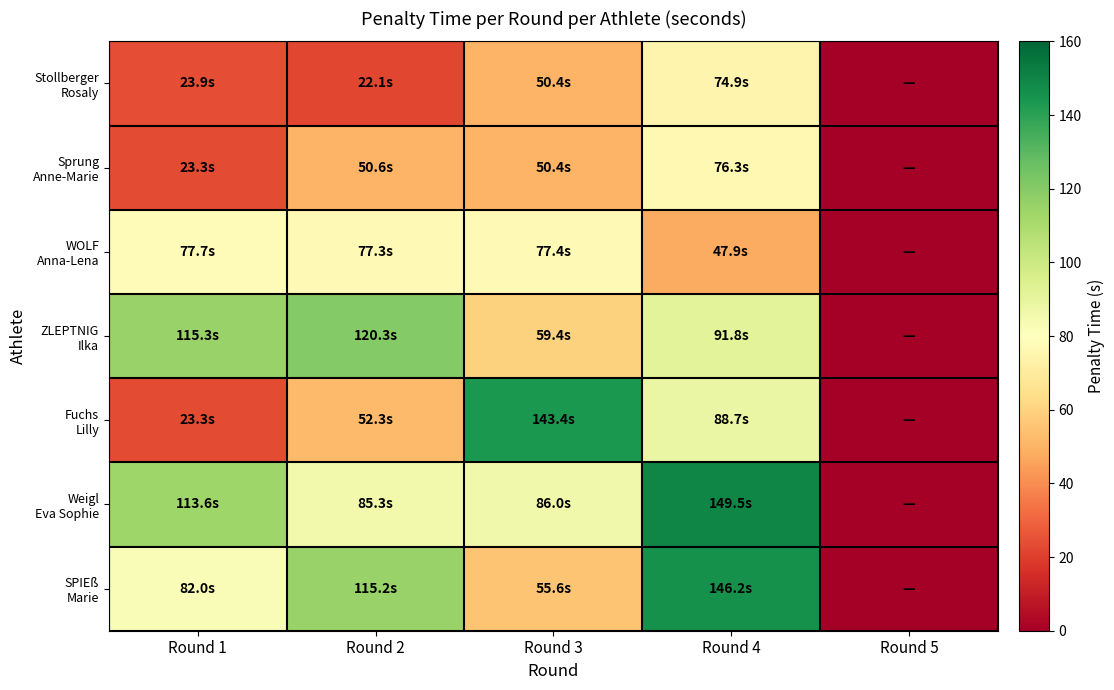

Which series changed the most between Round 1 and Round 4?

Fuchs Lilly